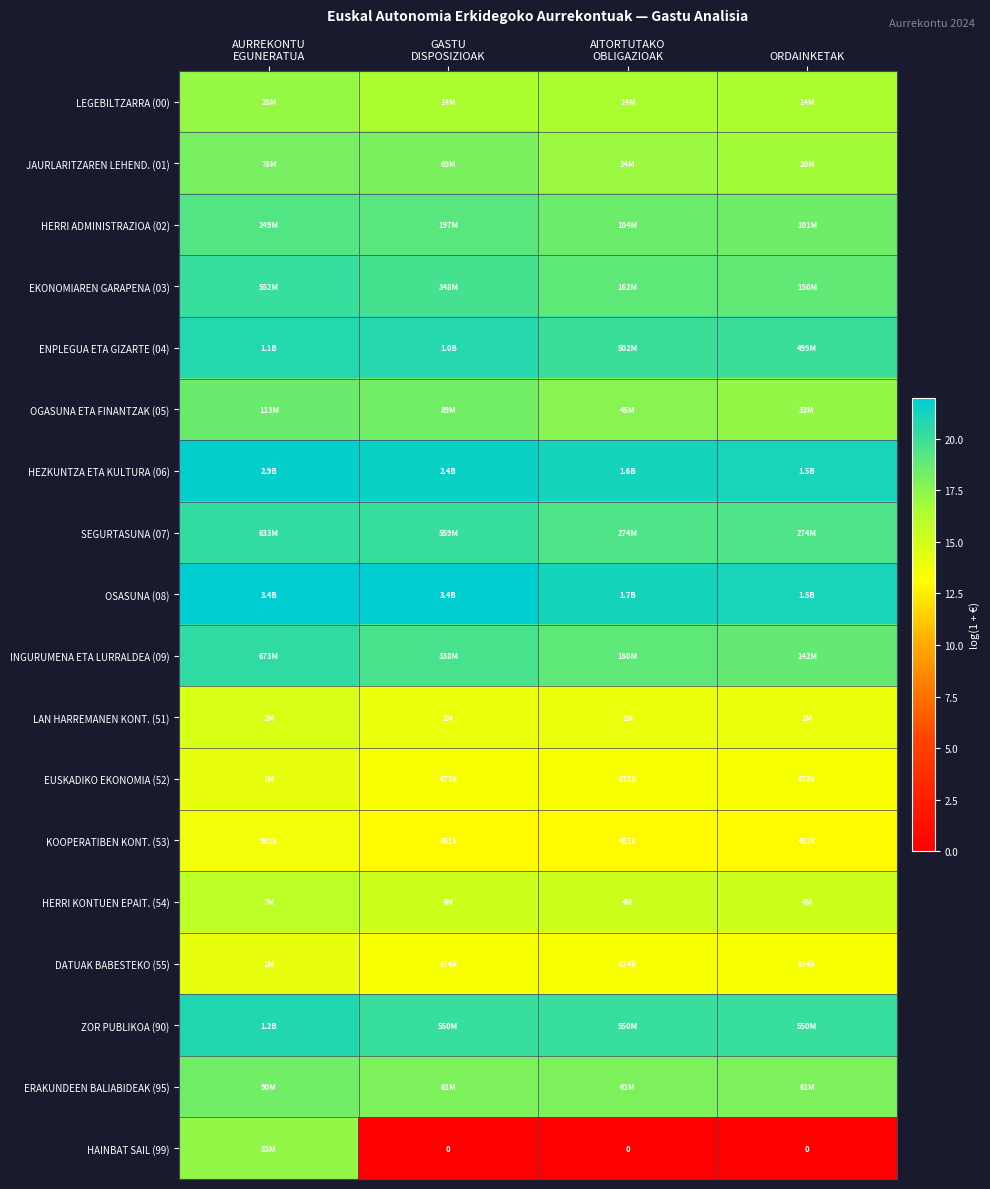

Between AURREKONTU
EGUNERATUA and AITORTUTAKO
OBLIGAZIOAK, which is larger?

AURREKONTU
EGUNERATUA